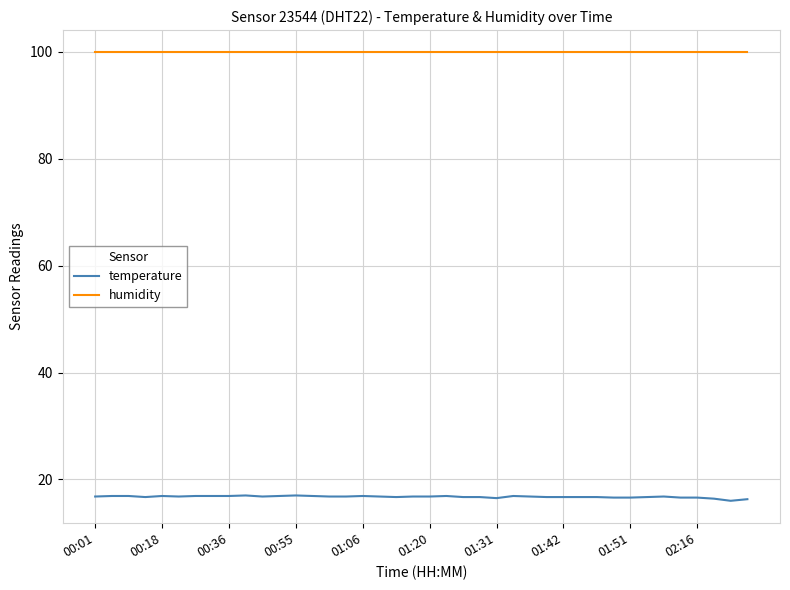

How many lines are shown in the chart?

2